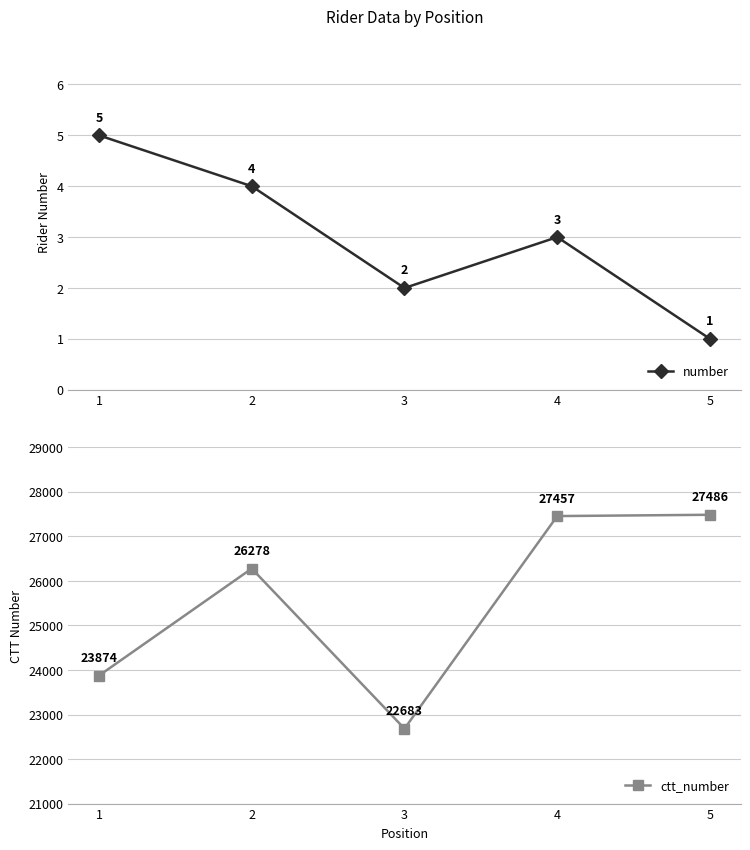

True or false: number and ctt_number cross at least once.

False